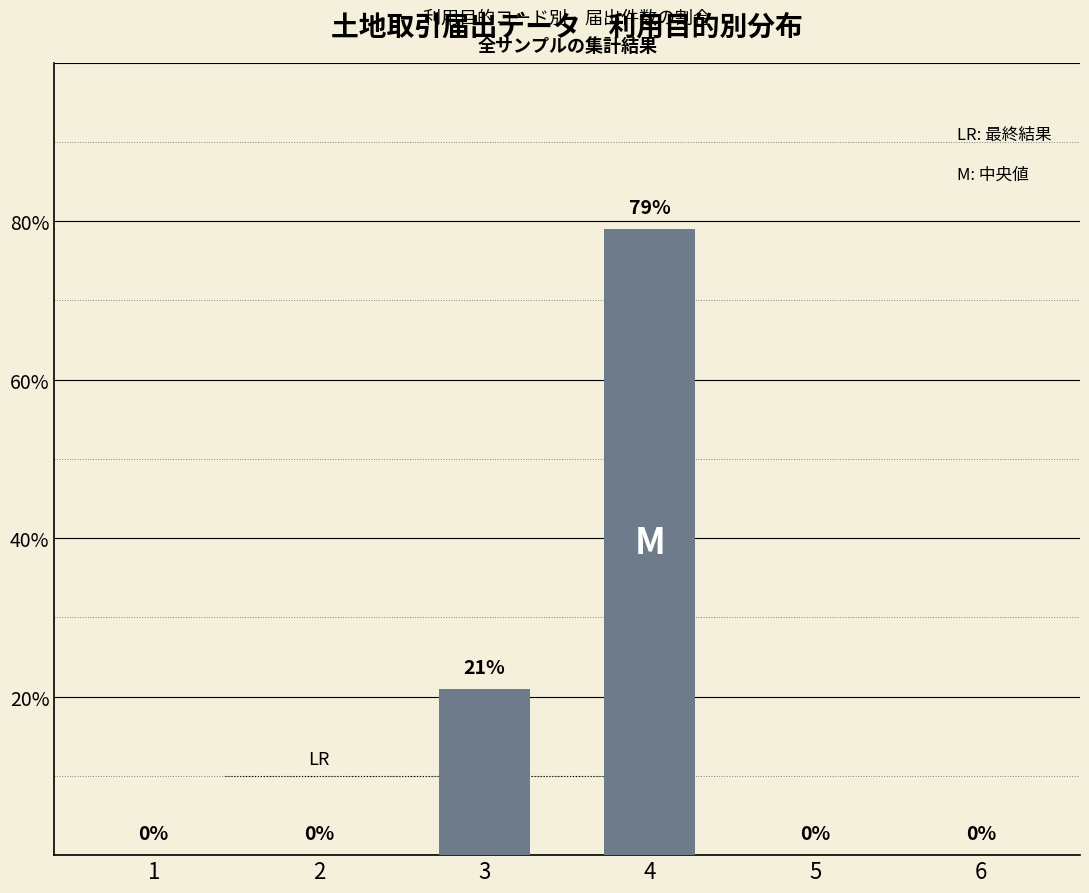

Reading left to right, list all the values displayed in this chart.

1=0	2=0	3=21	4=79	5=0	6=0